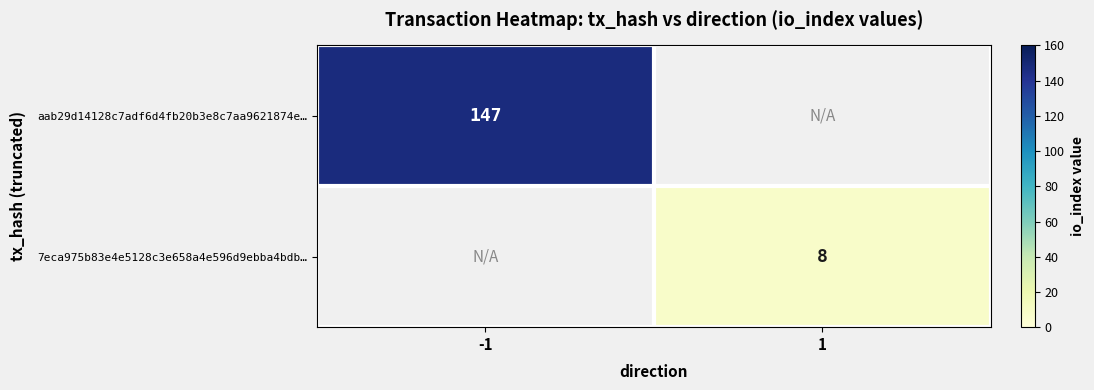

Is it true that aab29d14128c7adf6d4fb20b3e8c7aa9621874e… equals 239 at -1?

False